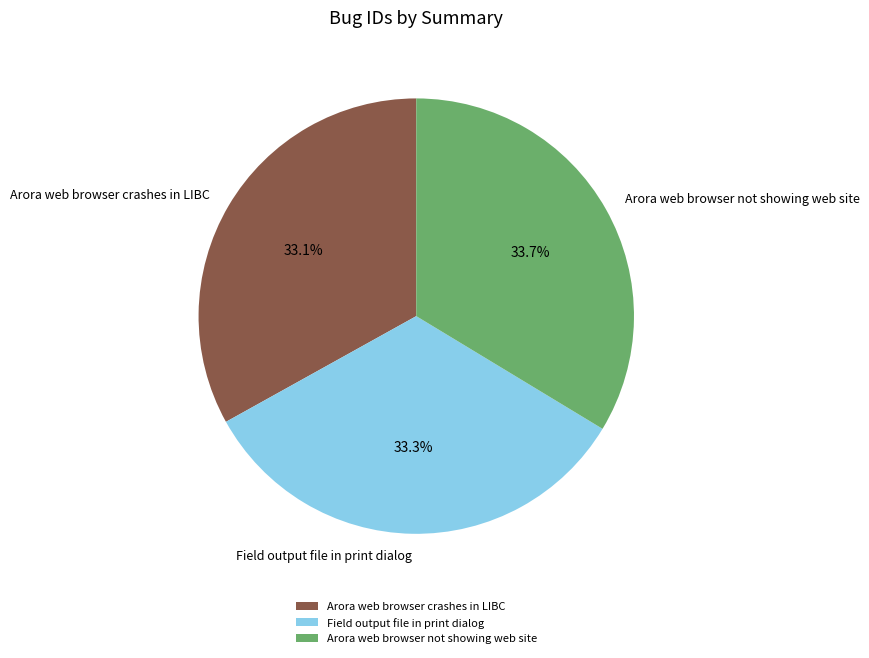

How much of the chart is everything except Arora web browser not showing web site?

66.3%